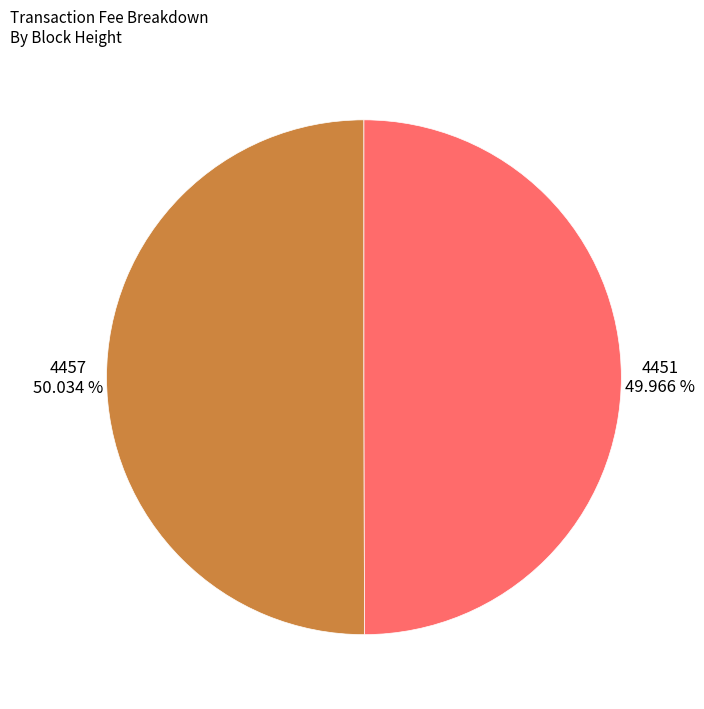

Does any single category account for the majority?

Yes